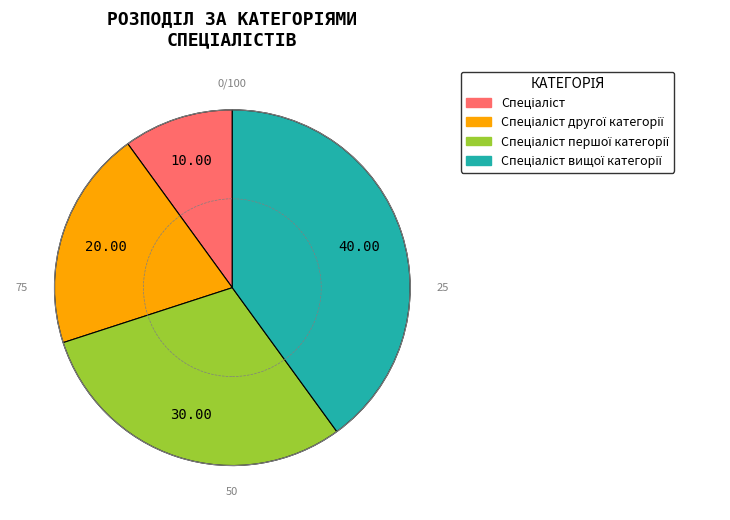

Is there any slice that represents more than half of the pie?

No